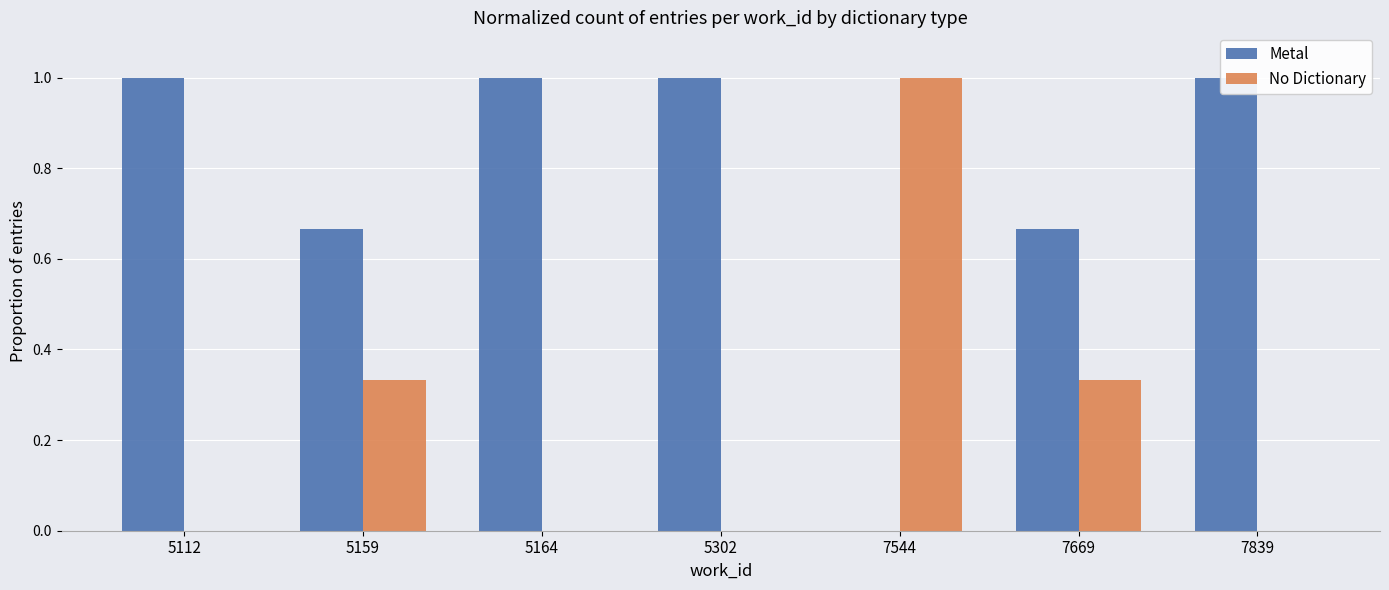

Reading right to left, transcribe all the data shown in this chart.

Metal: 1.0	0.7	0.0	1.0	1.0	0.7	1.0
No Dictionary: 0.0	0.3	1.0	0.0	0.0	0.3	0.0